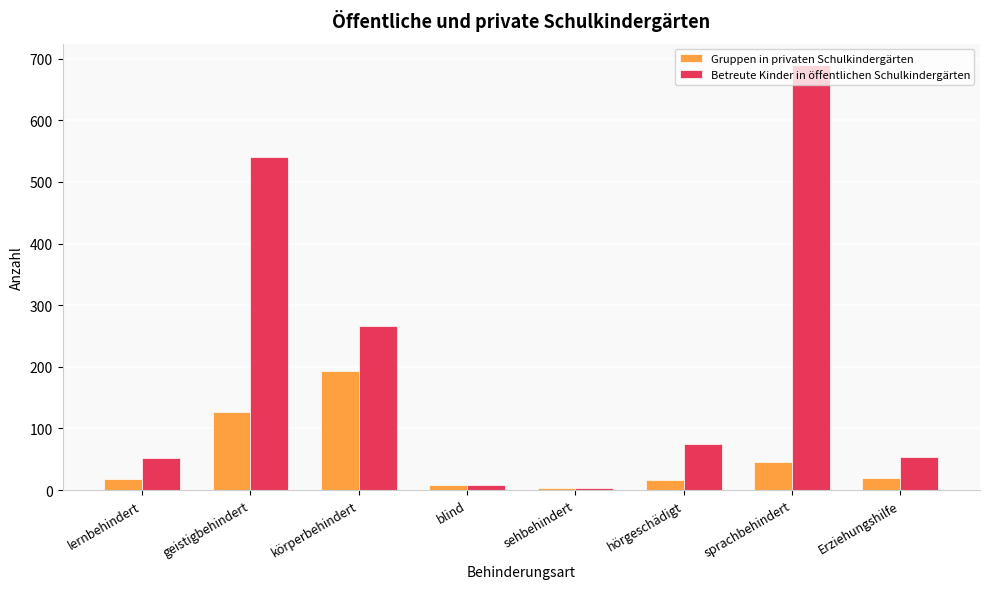

How many bars are there in total?

16